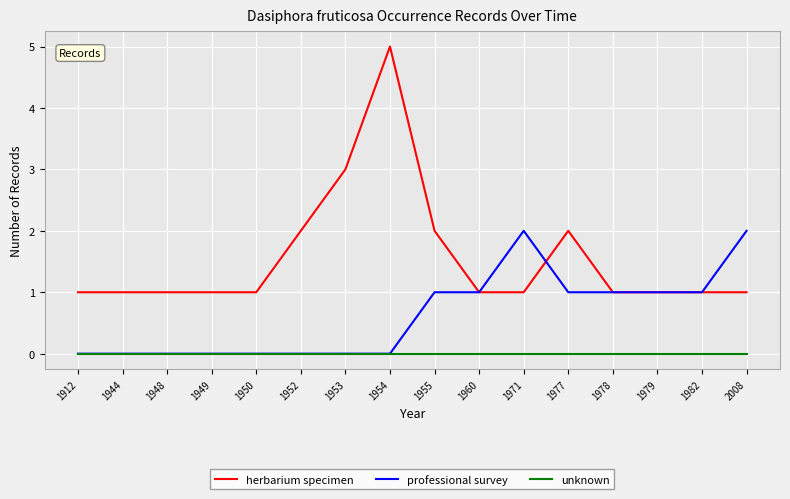

What is the difference between the highest and lowest values at 1955?

2